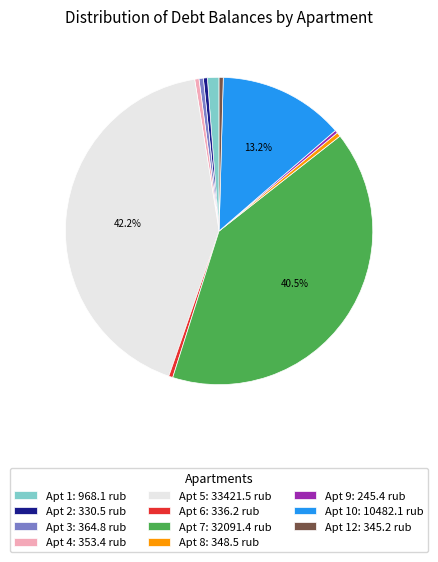

What is the largest slice in the pie chart?

Apt 5: 33421.5 rub